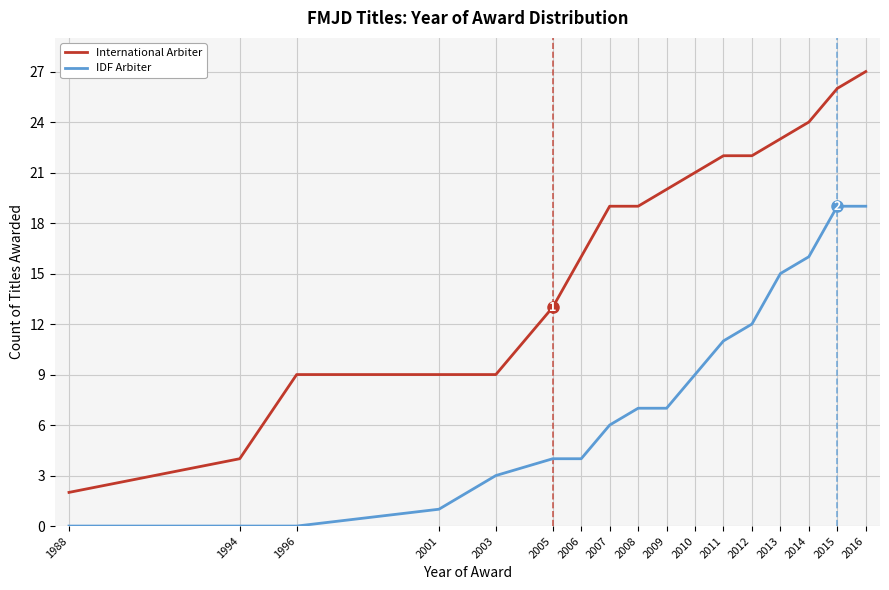

What are all the series names shown in the legend?

International Arbiter, IDF Arbiter